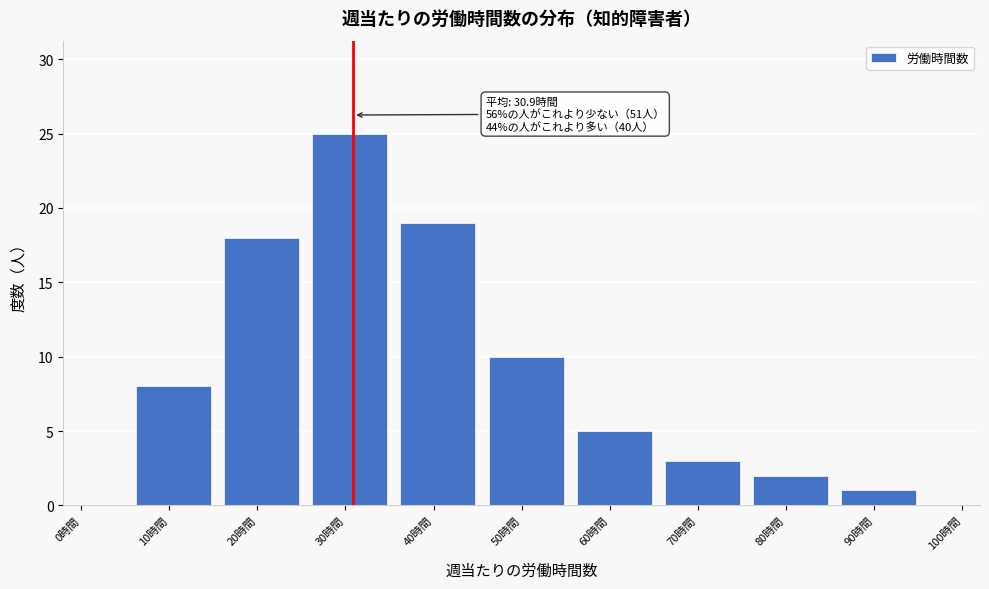

Reading right to left, extract all data points from this chart.

90時間=1	80時間=2	70時間=3	60時間=5	50時間=10	40時間=19	30時間=25	20時間=18	10時間=8	0時間=0